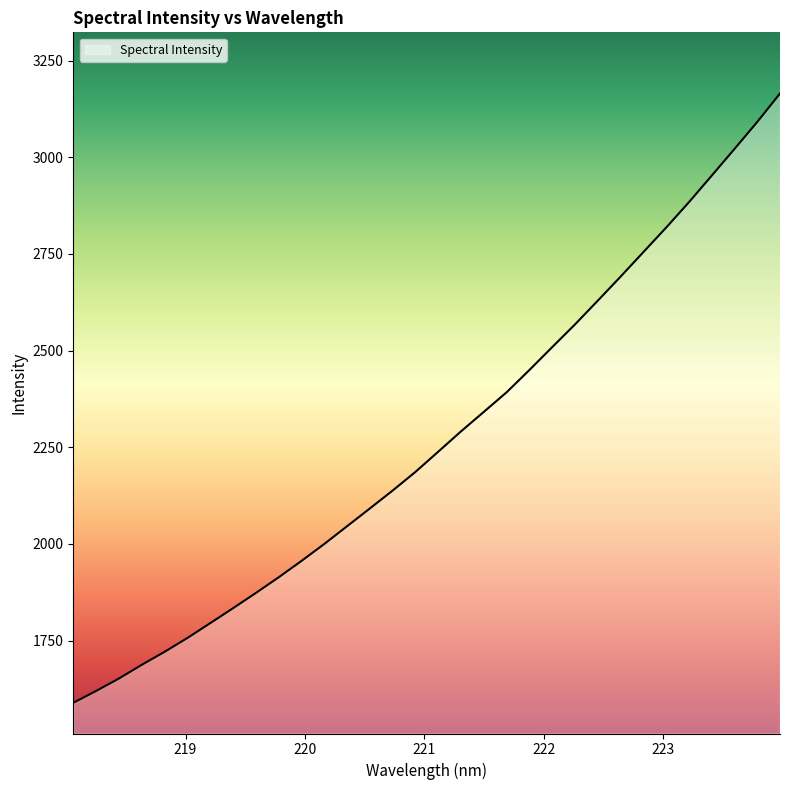

What is the difference between the maximum and minimum values?

1575.7